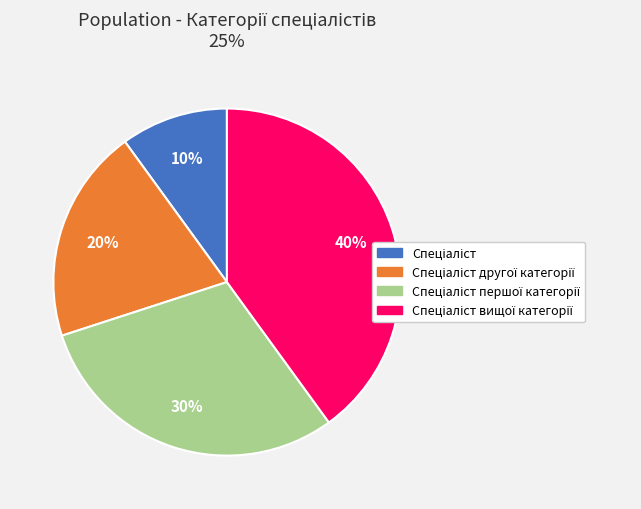

To the nearest percent, what is the difference between the largest and smallest slice percentages?

30%